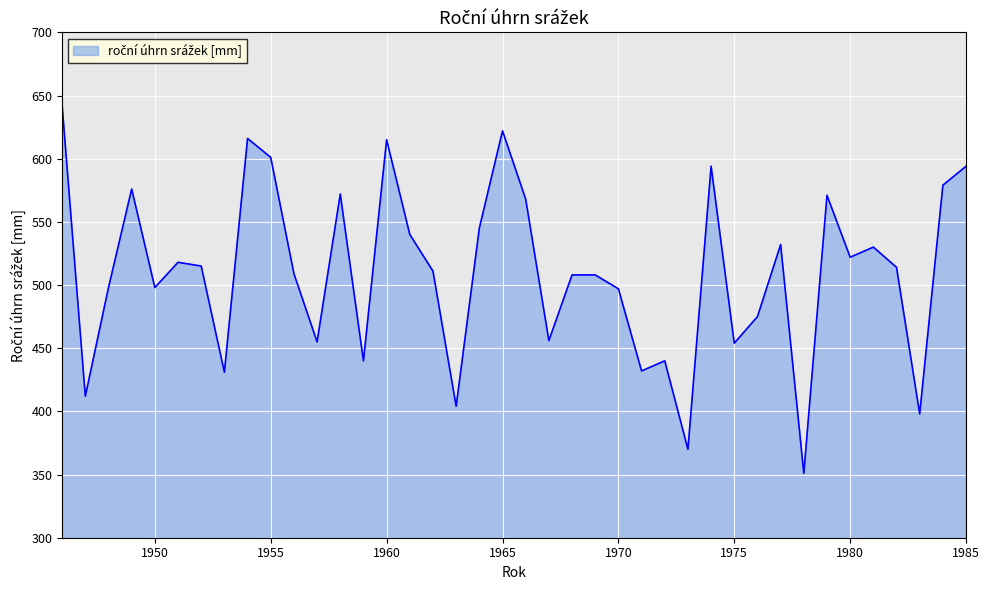

What is the smallest value displayed?

351